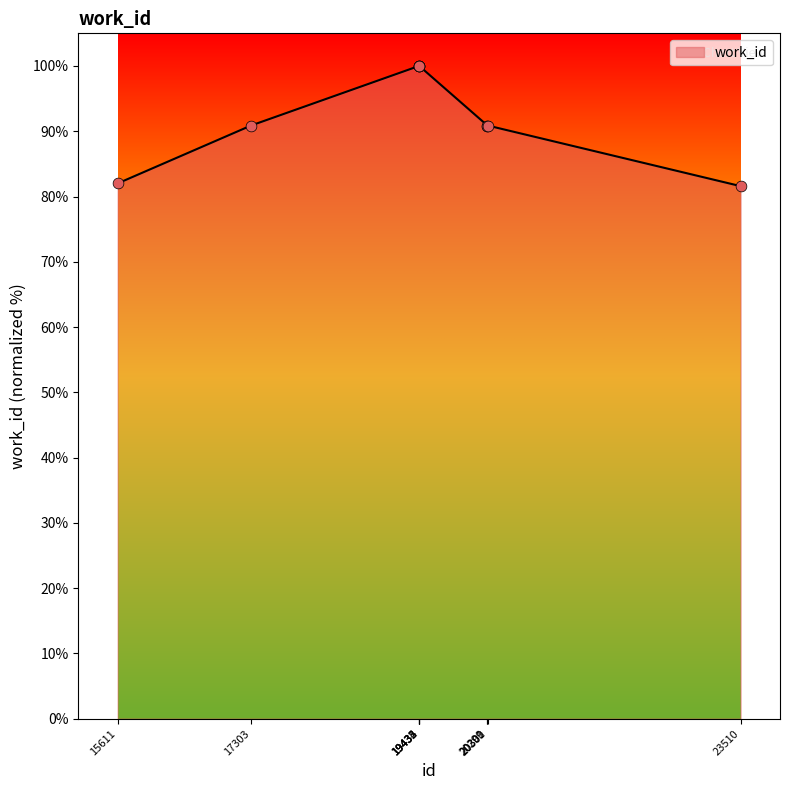

Which has a higher value, 23510 or 19432?

19432